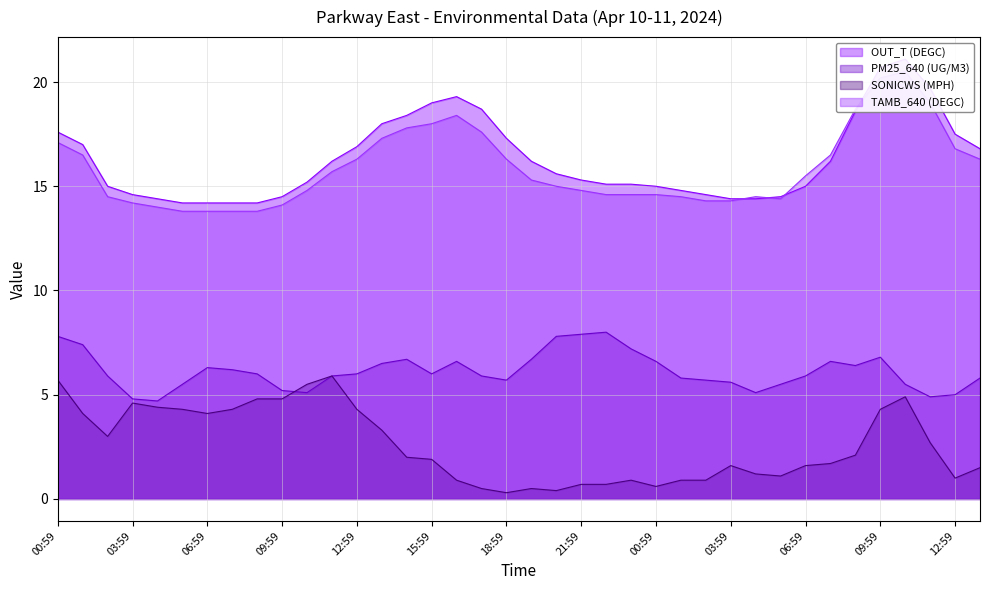

True or false: OUT_T (DEGC) and SONICWS (MPH) cross at least once.

False